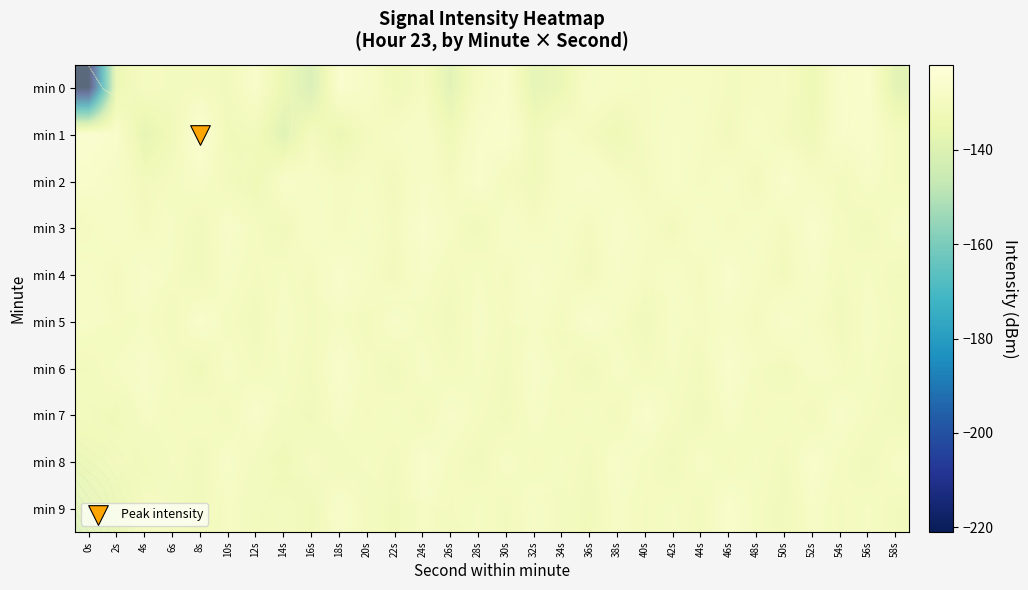

What is the sum of all min 3 values?

-3870.0